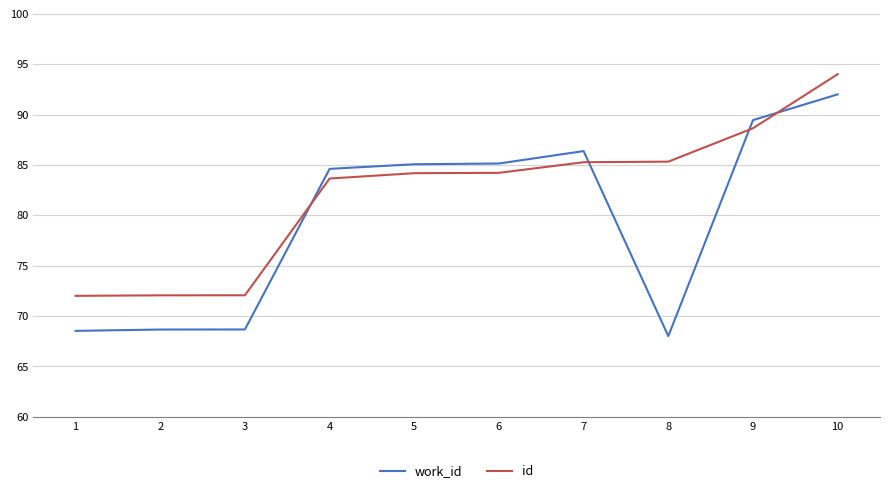

What is the greatest value displayed?

94.0